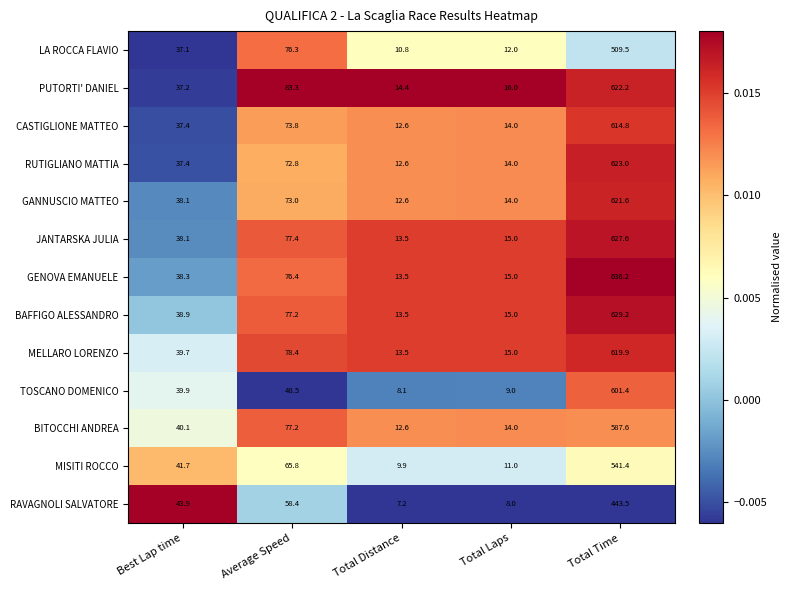

Which series changed the most between Average Speed and Total Time?

GENOVA EMANUELE